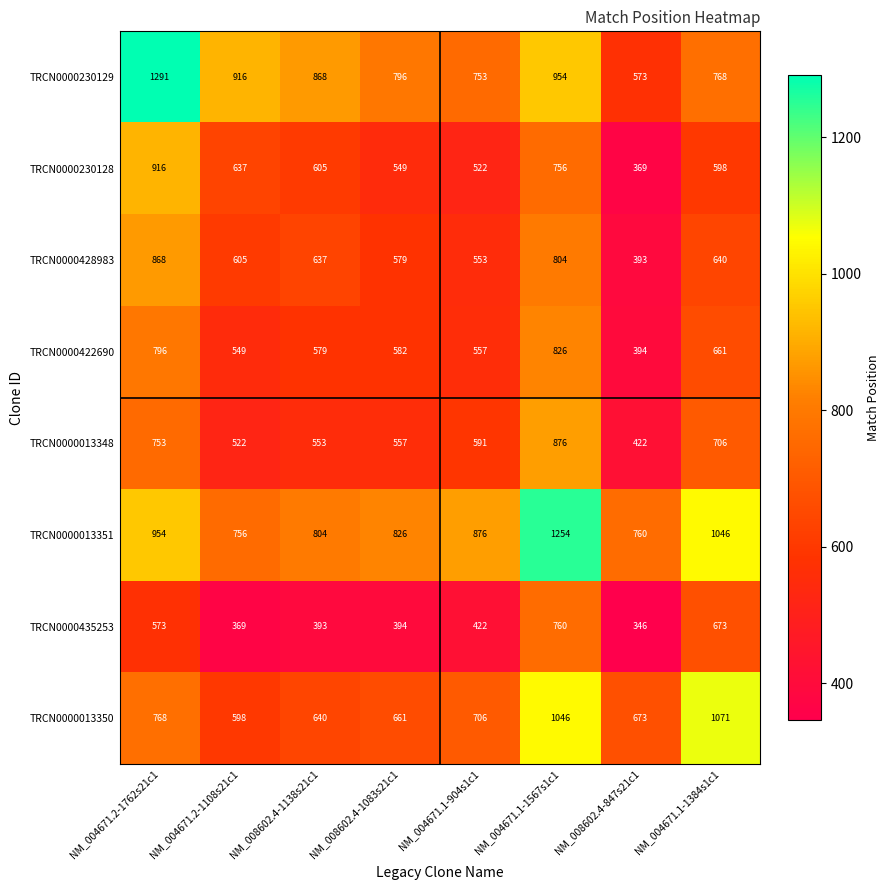

Which category has the highest value across all series?

NM_004671.2-1762s21c1